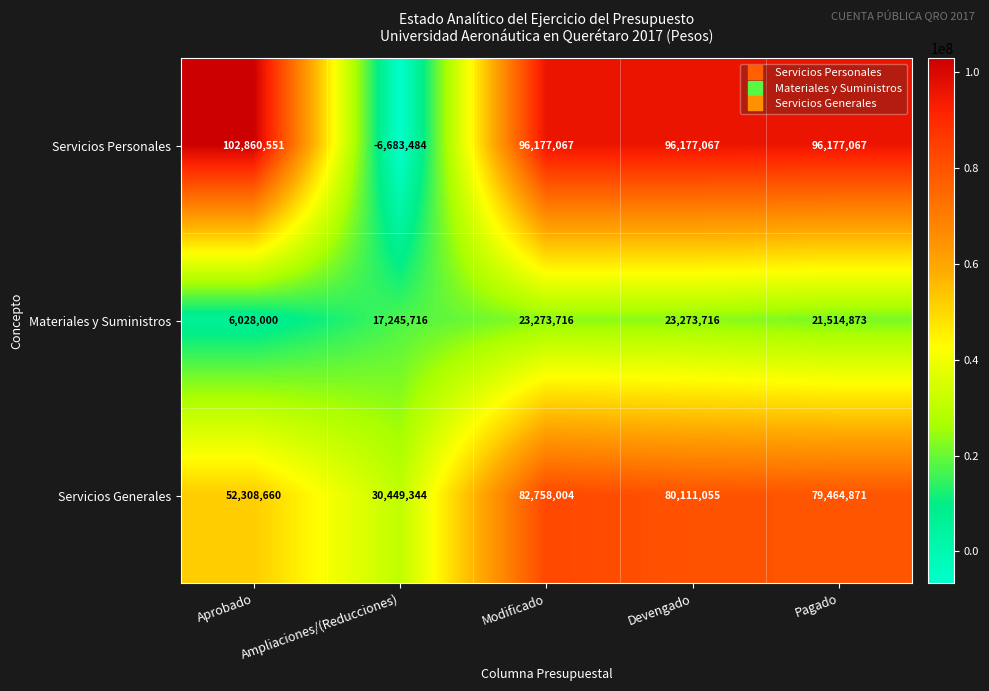

Between Aprobado and Ampliaciones/(Reducciones), which series saw the biggest shift?

Servicios Personales